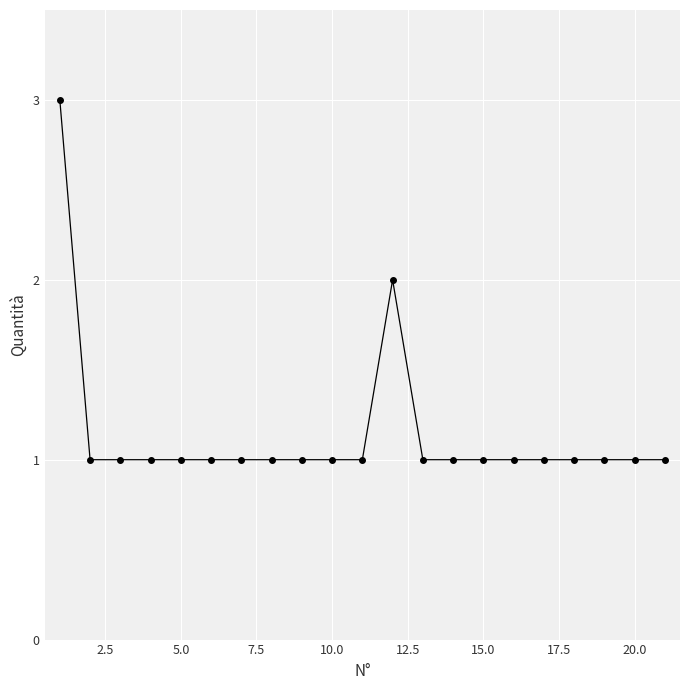

What is the maximum value shown in the chart?

3